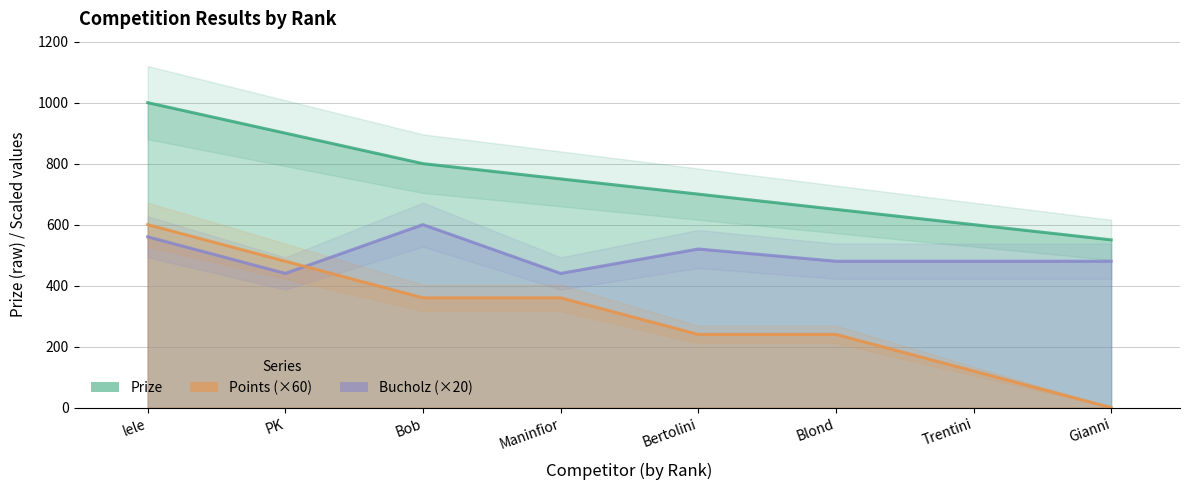

List the series in order of their peak value, highest first.

Prize, Bucholz (×20), Points (×60)